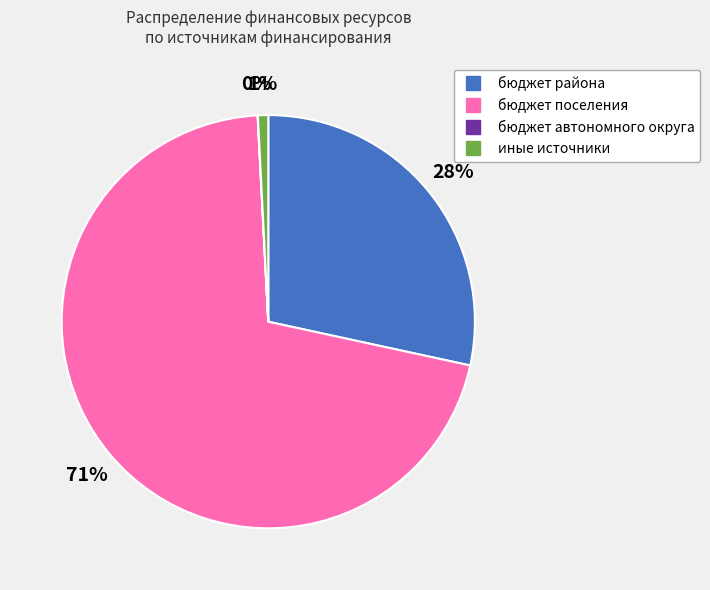

Which has a higher value, иные источники or бюджет района?

бюджет района